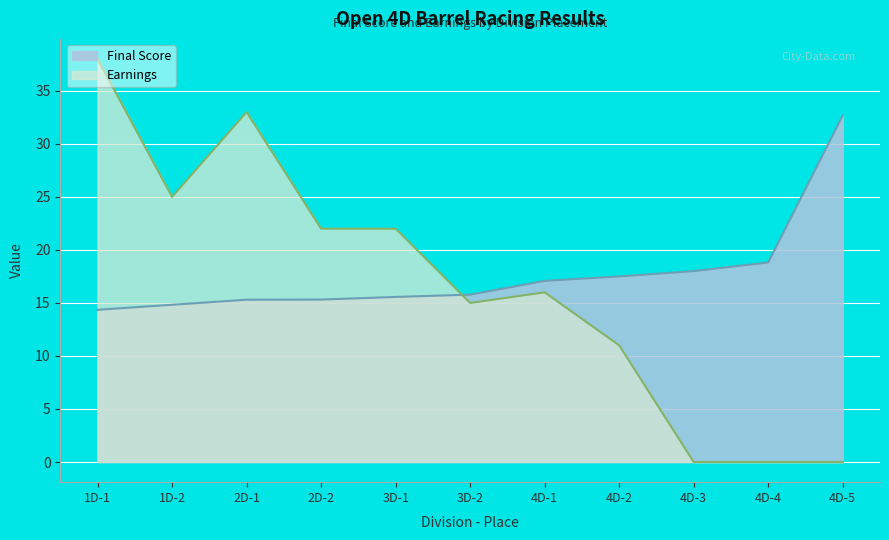

What is the difference between the maximum and second lowest values in the Earnings series?

38.0